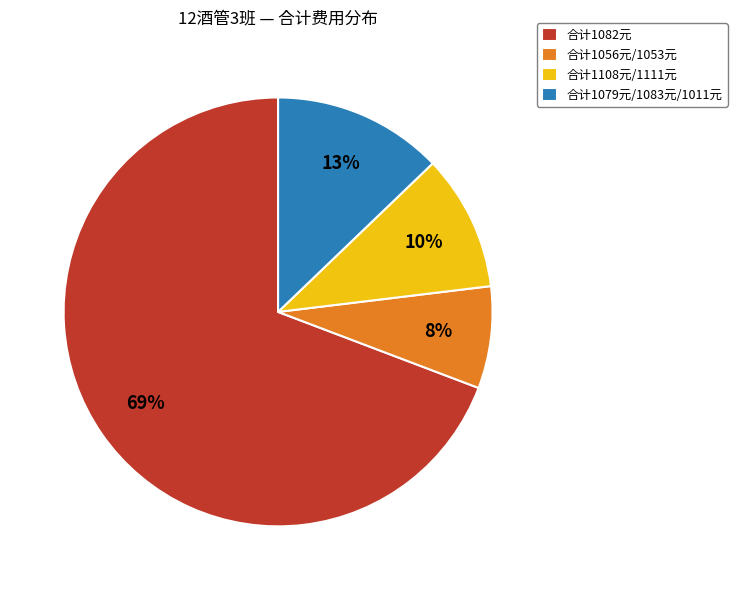

How many segments does this pie chart have?

4